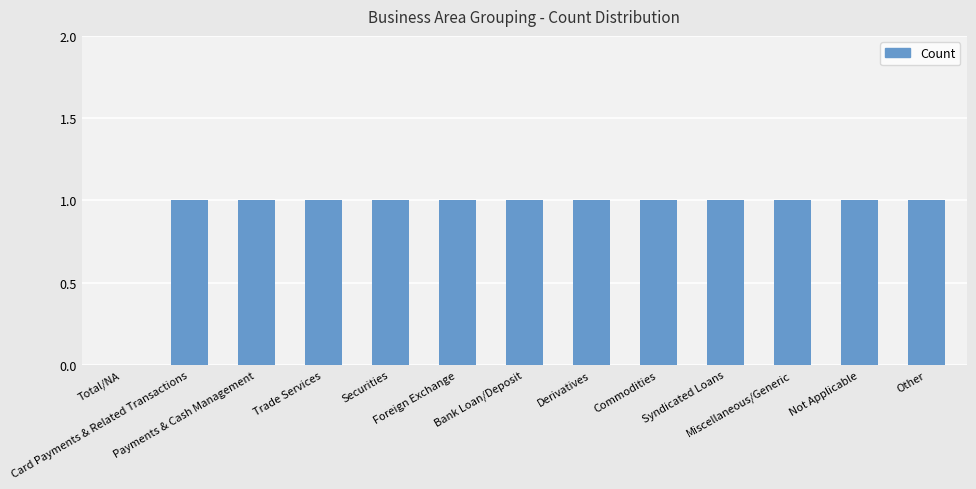

What is the approximate value at Trade Services?

1